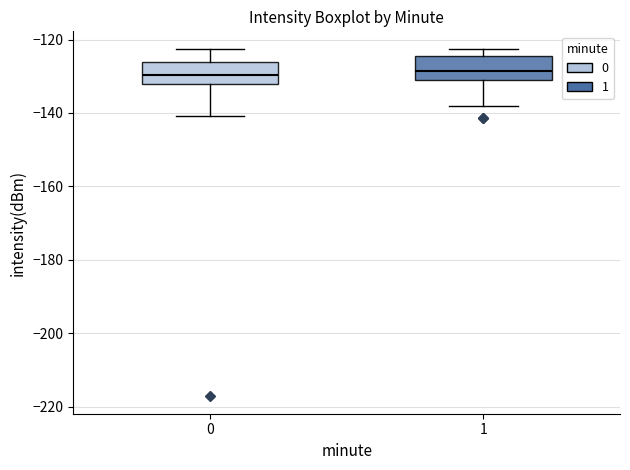

Reading left to right, transcribe this box plot: for each box, give where its median line is, the range the box spans, and where its two whiskers end, as read against the y-axis. The values are not printed on the chart, so give them approximately, as read against the axis.

0: median -130, box -132 to -126, whiskers -140 to -122
1: median -128, box -132 to -124, whiskers -138 to -122